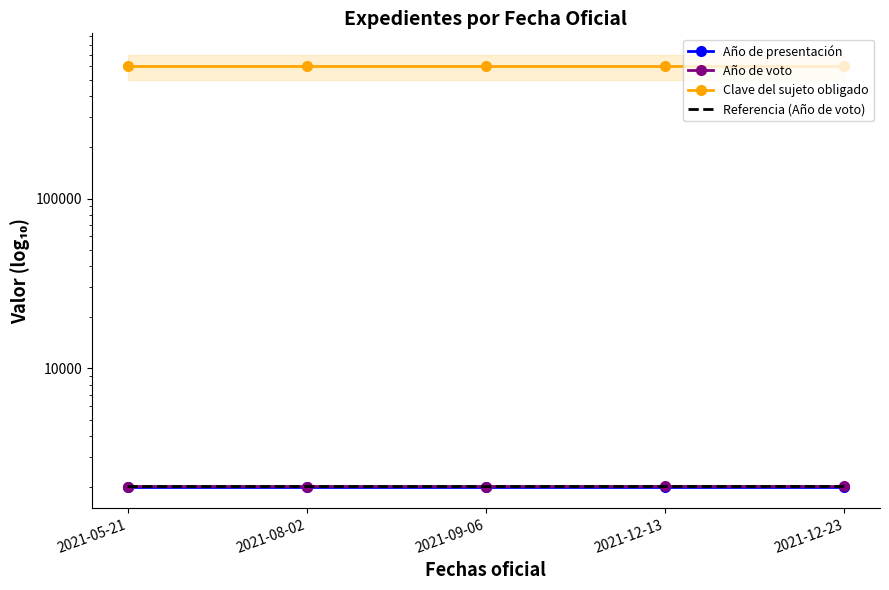

What is the difference between the second highest and second lowest values in the Año de voto series?

1.0